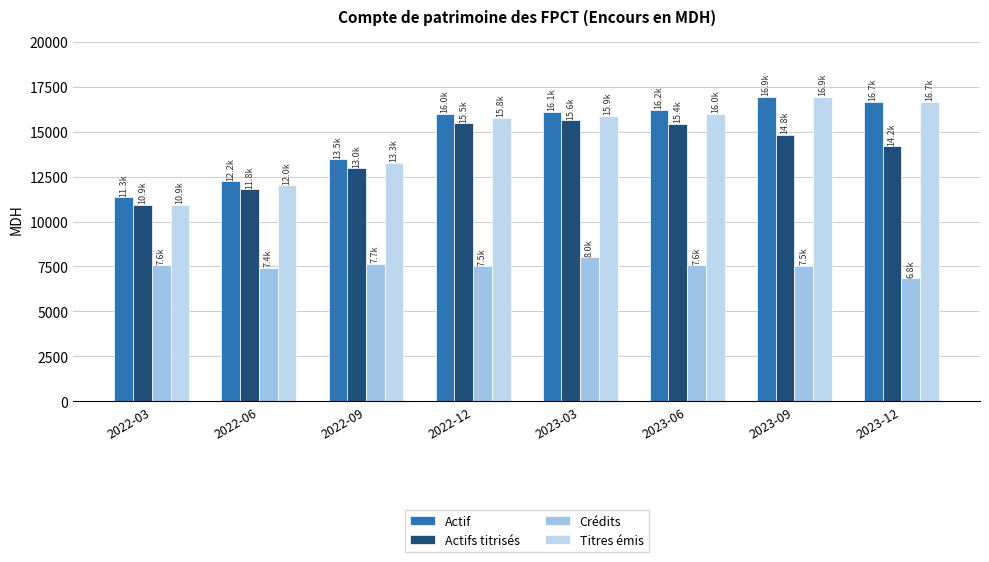

Read the Crédits value at 2022-06.

7420.3